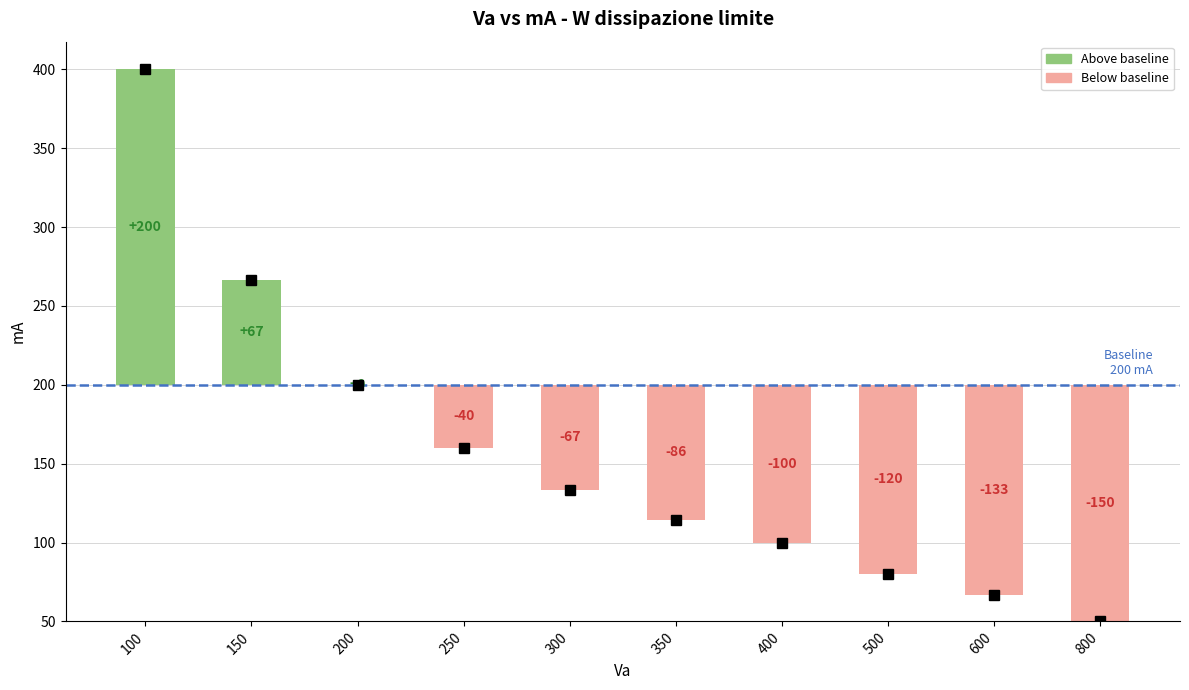

What value does the data have at 300?

133.3